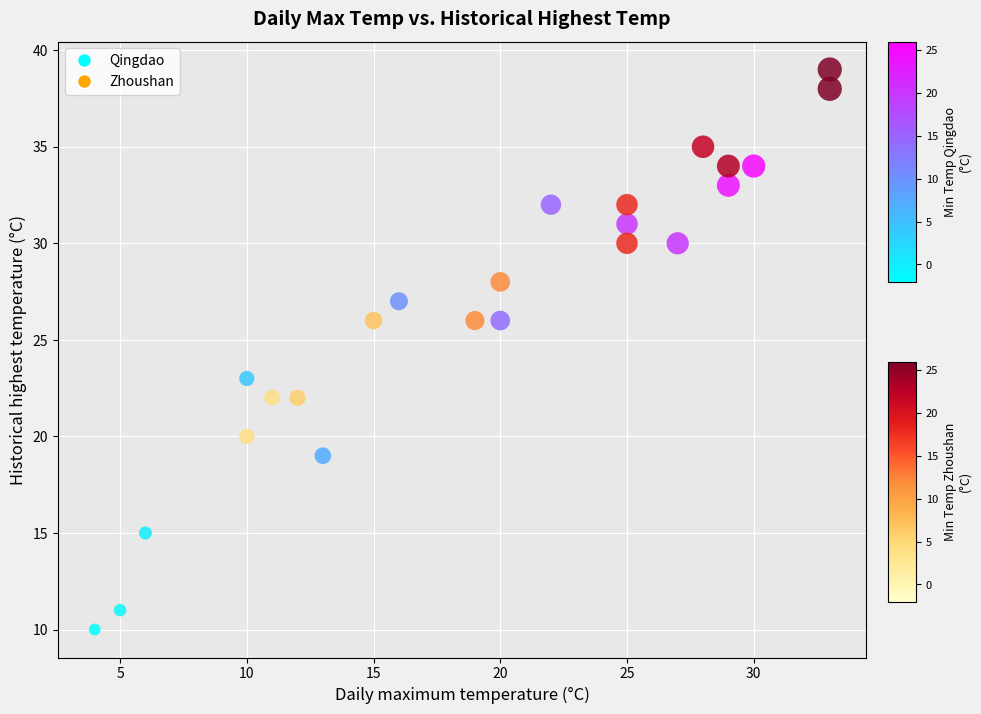

Which series contains the highest Y value?

Zhoushan